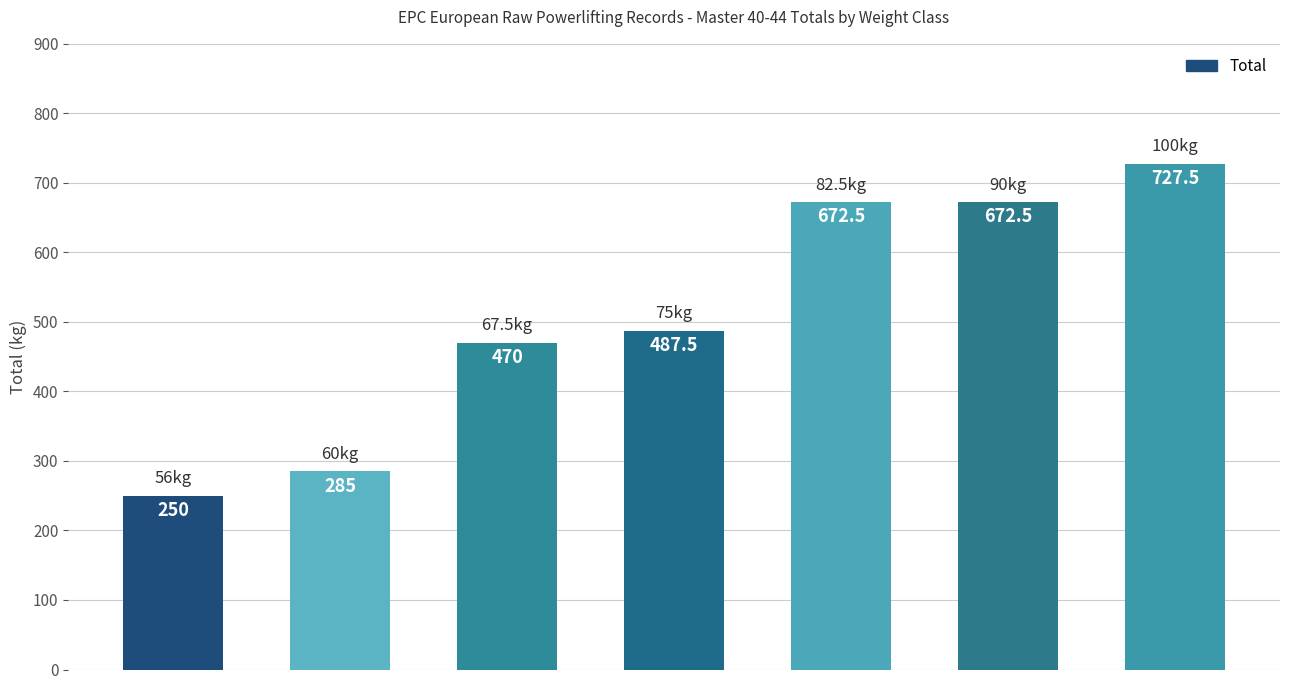

What is the minimum value shown in the chart?

250.0